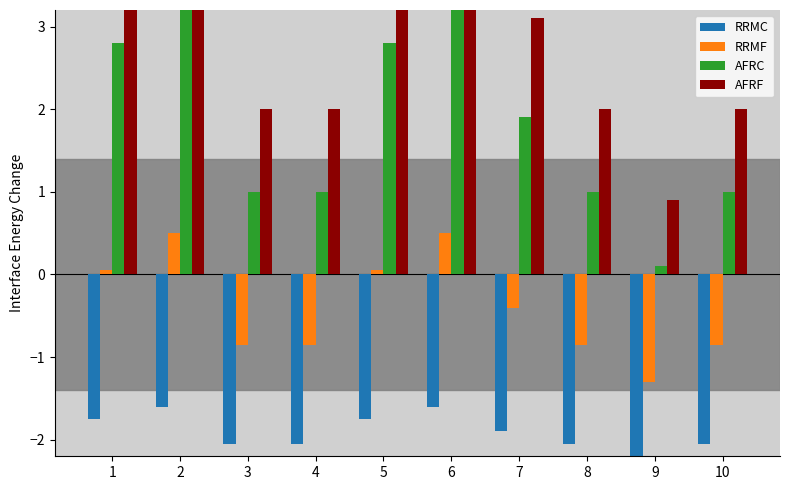

How many data points in AFRC are above 1?

9